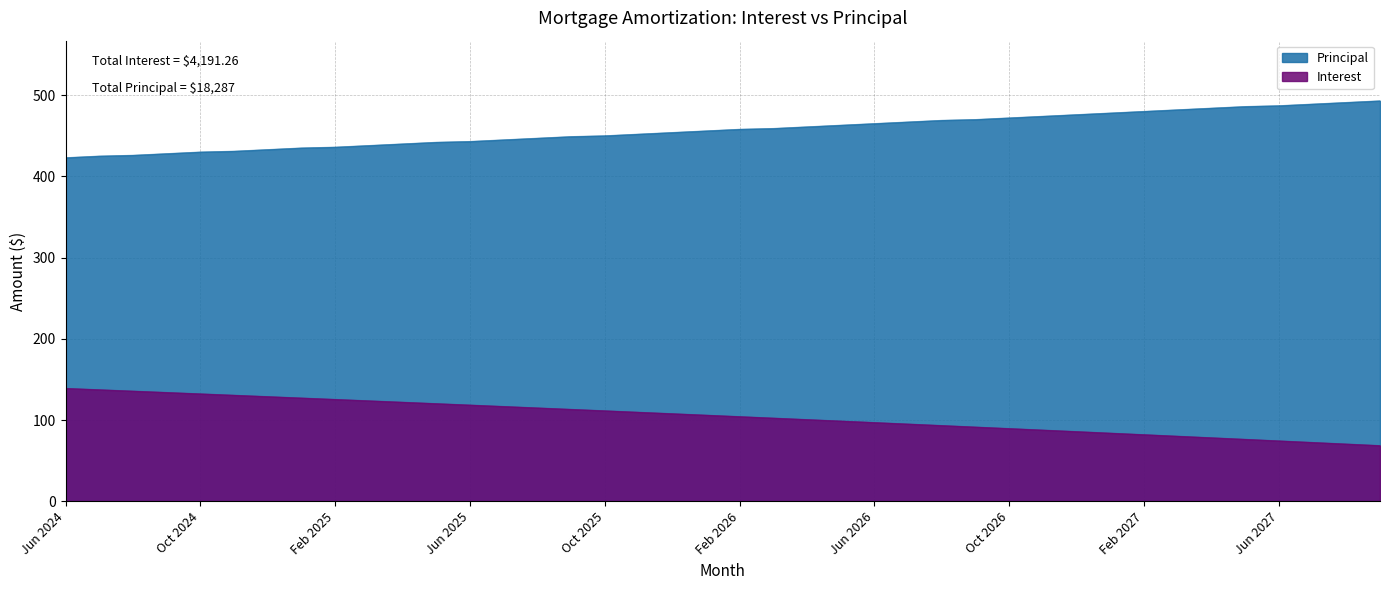

Does the chart have visible grid lines?

Yes